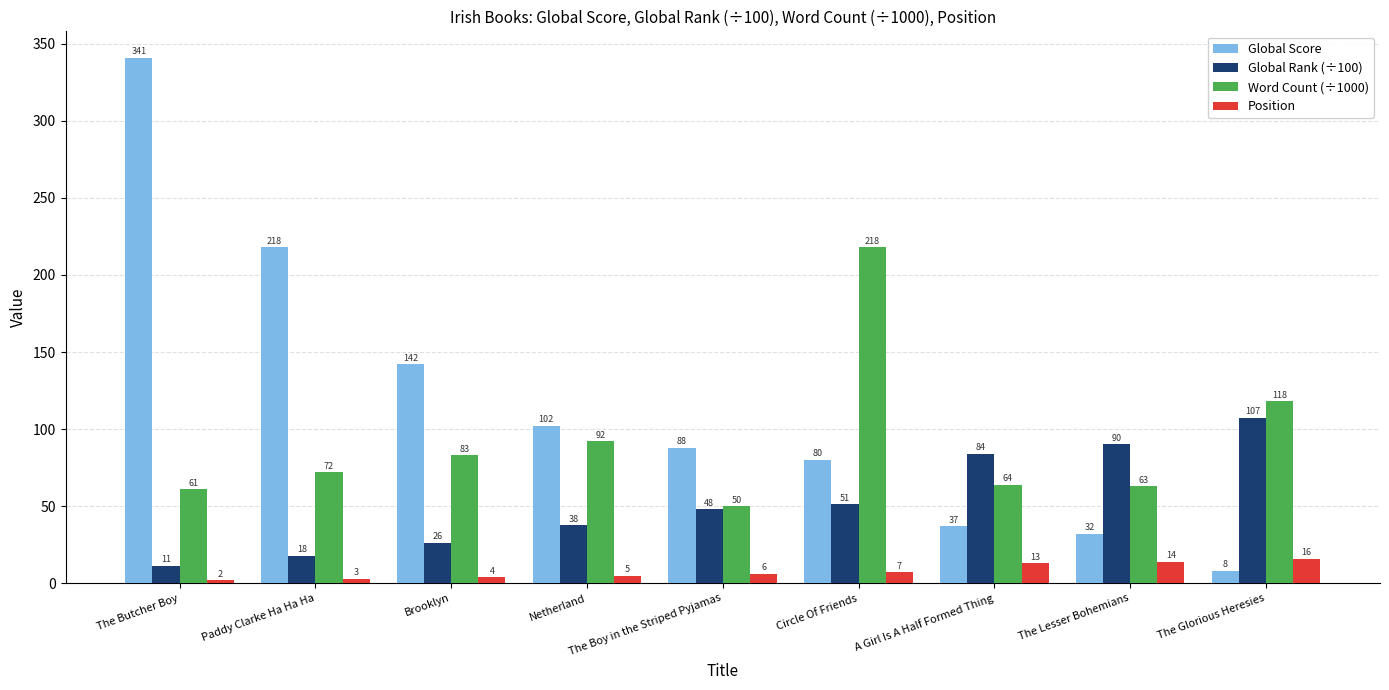

What is the difference between the Word Count (÷1000) values at Netherland and The Butcher Boy?

31.0